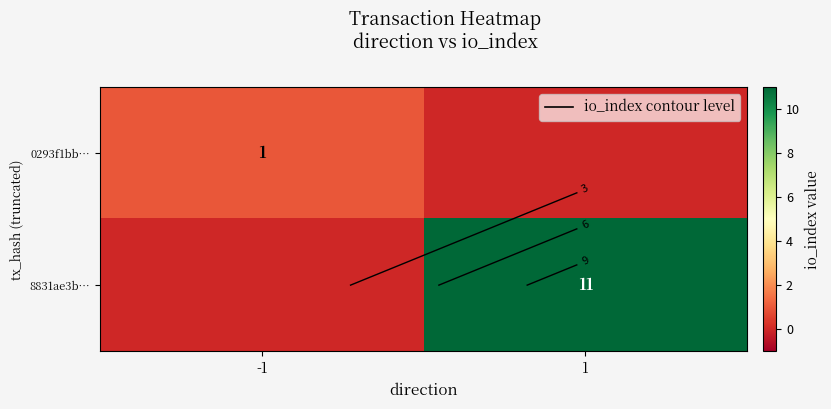

What is the sum of all 8831ae3b… values?

11